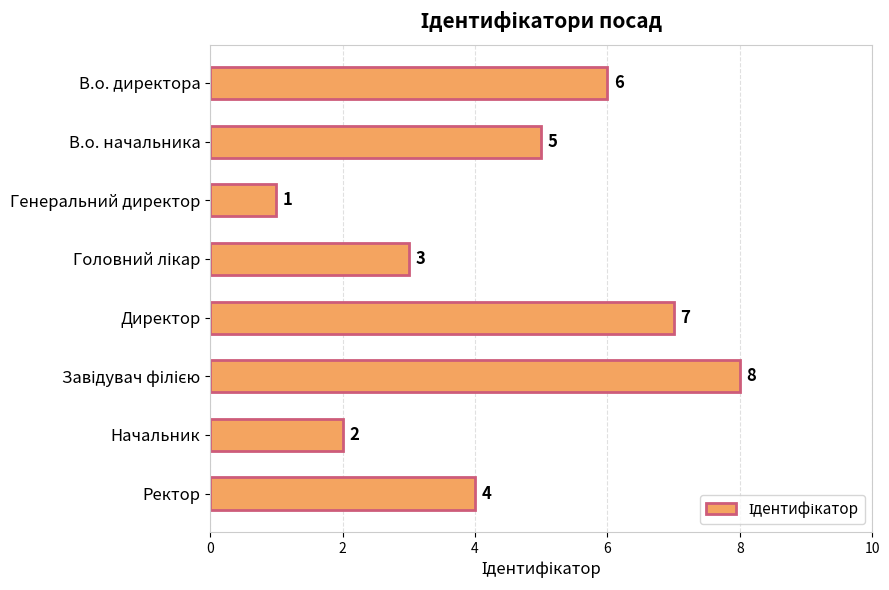

How many values are below 5?

4